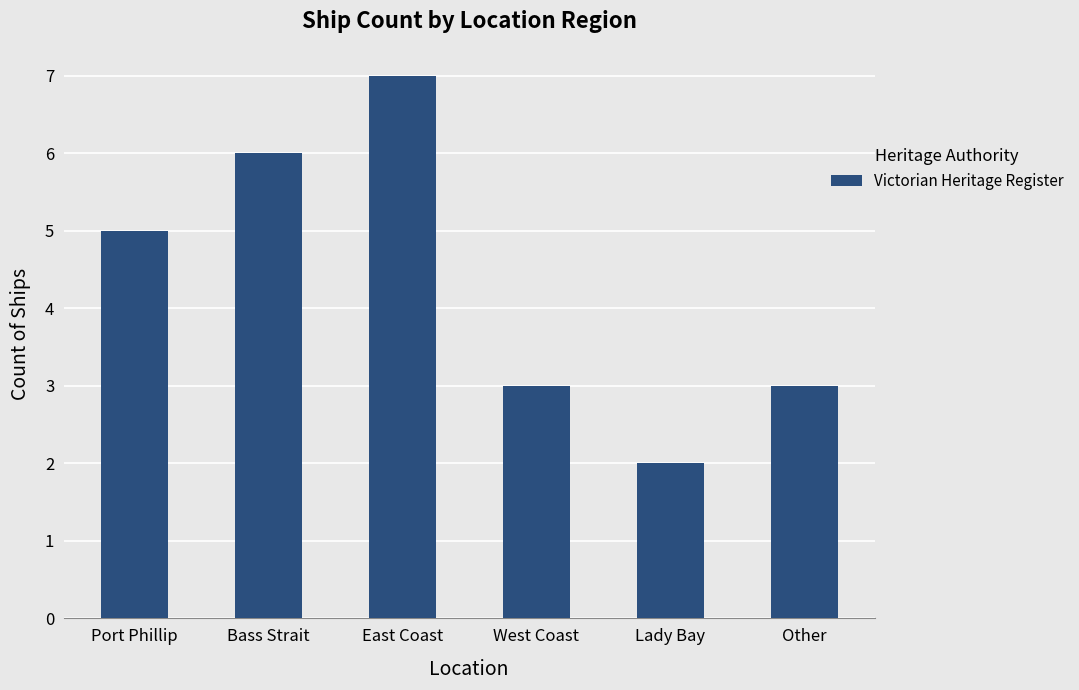

Count the number of data series in this chart.

1